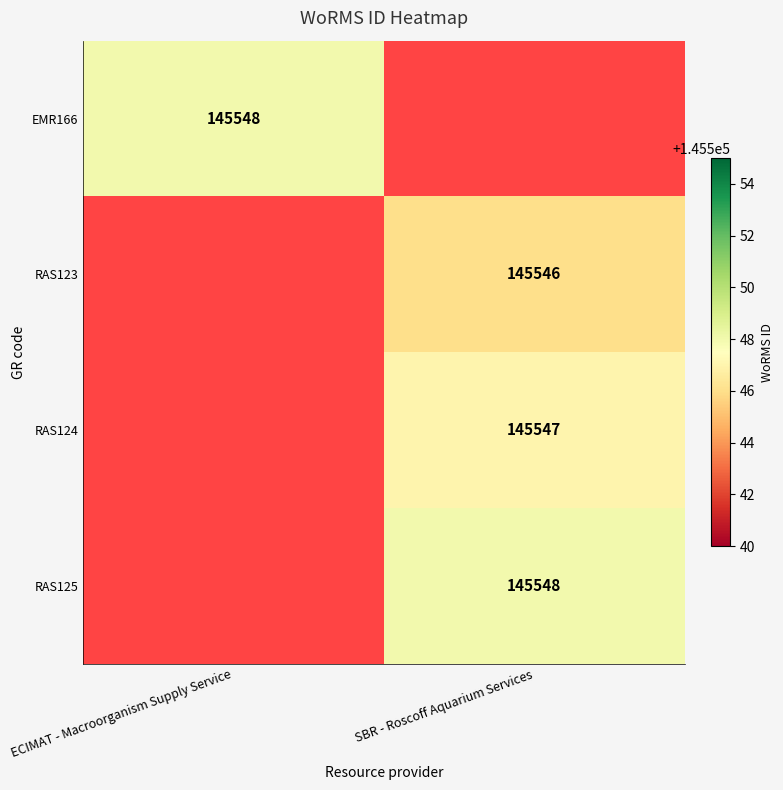

Between ECIMAT - Macroorganism Supply Service and SBR - Roscoff Aquarium Services, which is larger?

ECIMAT - Macroorganism Supply Service